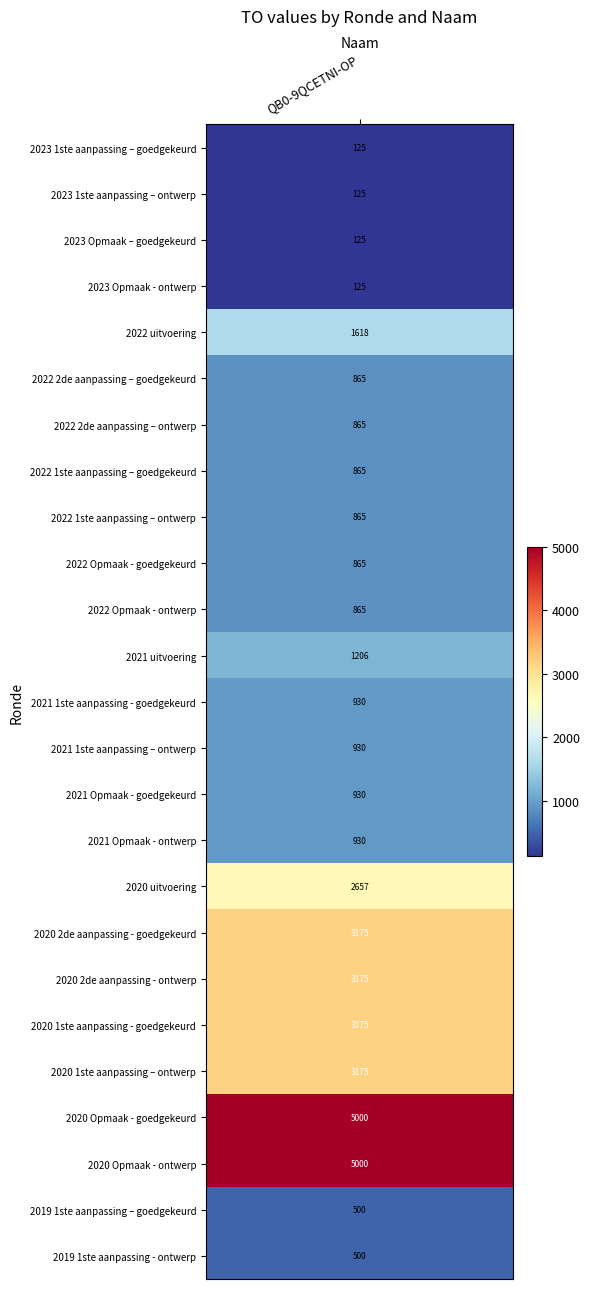

Rank the categories by value from highest to lowest.

2020 Opmaak - goedgekeurd, 2020 Opmaak - ontwerp, 2020 2de aanpassing - goedgekeurd, 2020 2de aanpassing - ontwerp, 2020 1ste aanpassing - goedgekeurd, 2020 1ste aanpassing – ontwerp, 2020 uitvoering, 2022 uitvoering, 2021 uitvoering, 2021 1ste aanpassing - goedgekeurd, 2021 1ste aanpassing – ontwerp, 2021 Opmaak - goedgekeurd, 2021 Opmaak - ontwerp, 2022 2de aanpassing – goedgekeurd, 2022 2de aanpassing – ontwerp, 2022 1ste aanpassing – goedgekeurd, 2022 1ste aanpassing – ontwerp, 2022 Opmaak - goedgekeurd, 2022 Opmaak - ontwerp, 2019 1ste aanpassing – goedgekeurd, 2019 1ste aanpassing - ontwerp, 2023 1ste aanpassing – goedgekeurd, 2023 1ste aanpassing – ontwerp, 2023 Opmaak – goedgekeurd, 2023 Opmaak - ontwerp